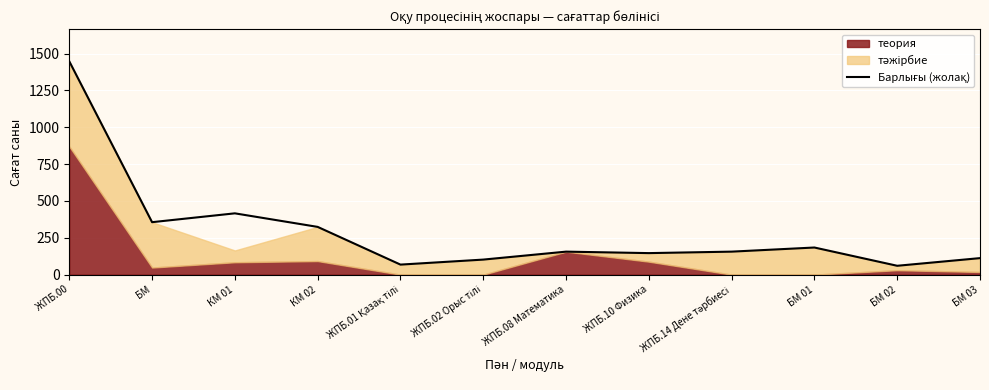

True or false: the data shows 227 at ЖПБ.10 Физика.

False